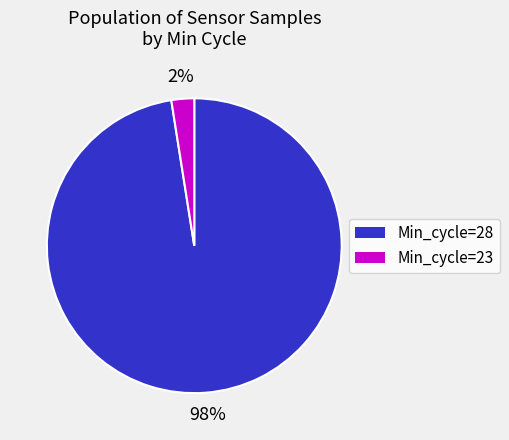

To the nearest percent, what is the average slice percentage?

50%